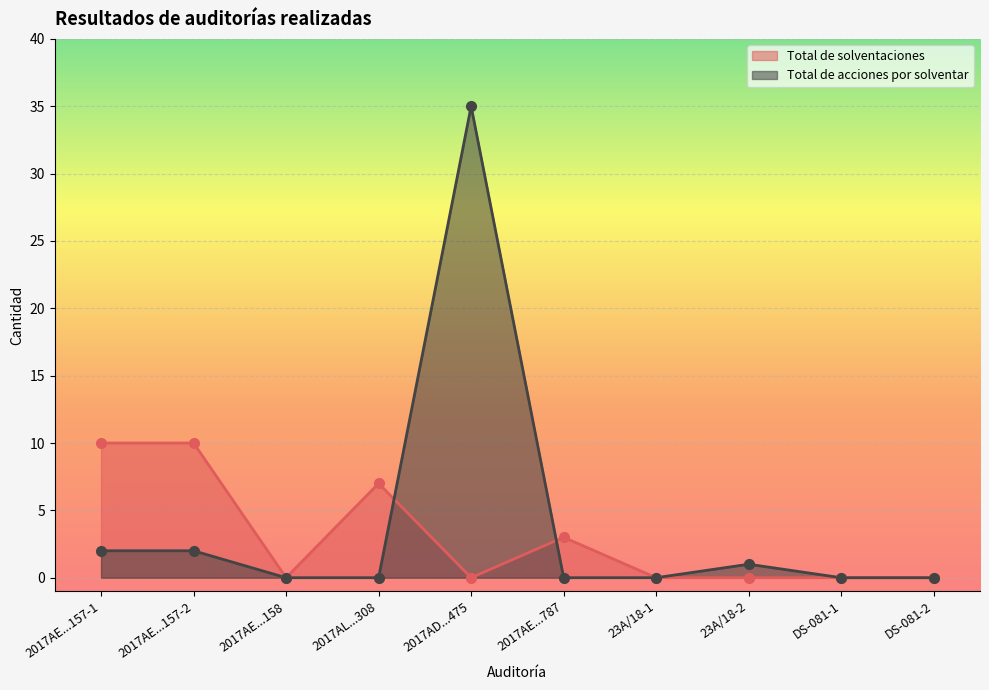

What is the greatest value displayed?

35